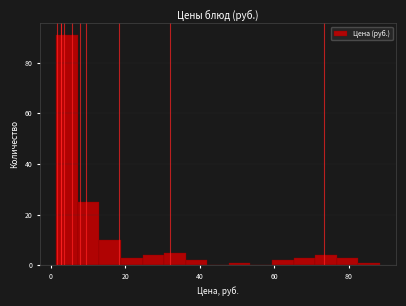

Around what value on the x-axis is the tallest bar? Give the approximate position of its centre, as read against the axis.

4